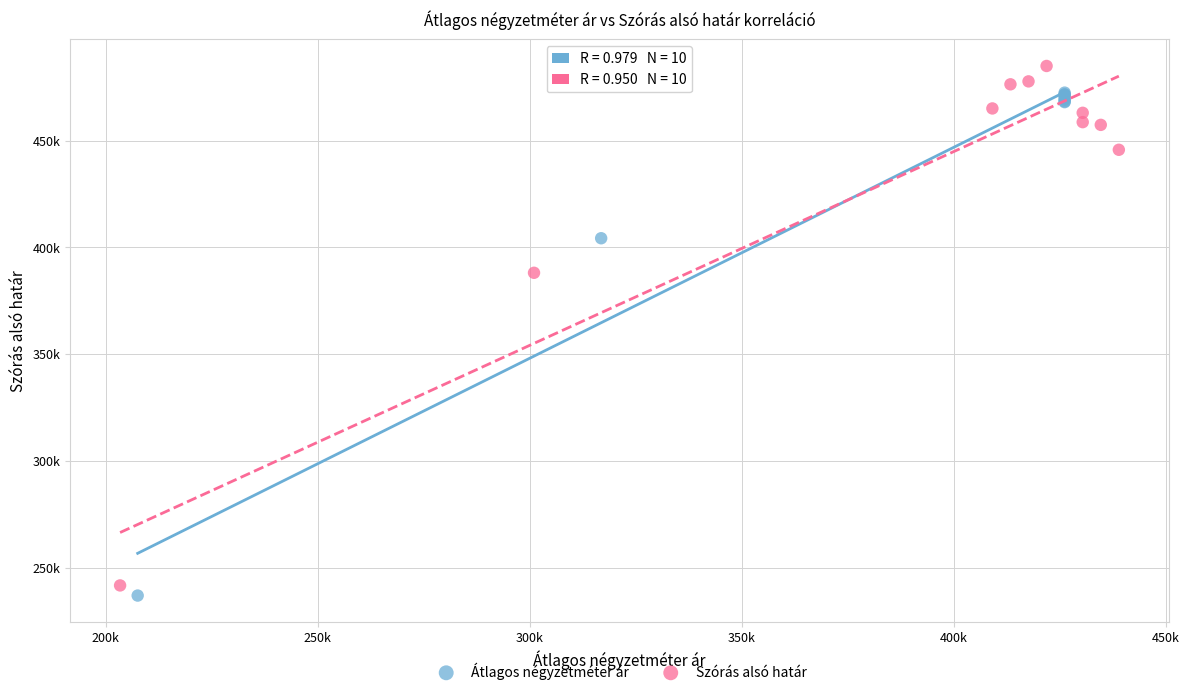

Which series reaches the maximum Y coordinate?

Szórás alsó határ